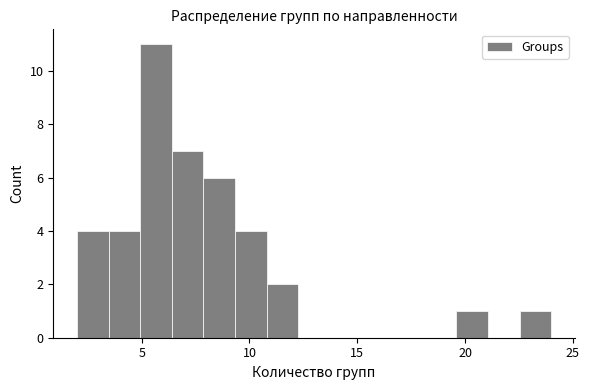

Read against the x-axis, roughly where is the centre of the tallest bar?

5.5